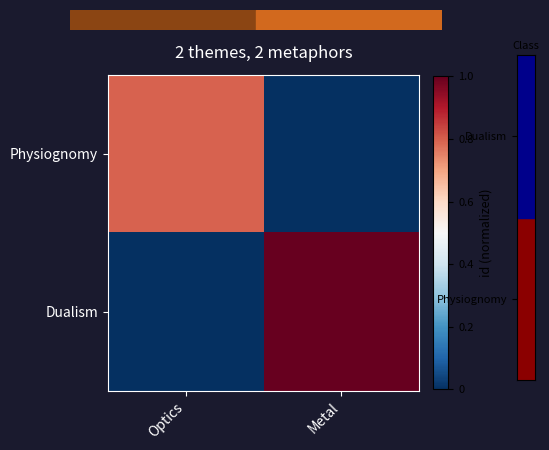

Reading left to right, transcribe all the data shown in this chart.

Physiognomy: Optics=0.8	Metal=0.0
Dualism: Optics=0.0	Metal=1.0